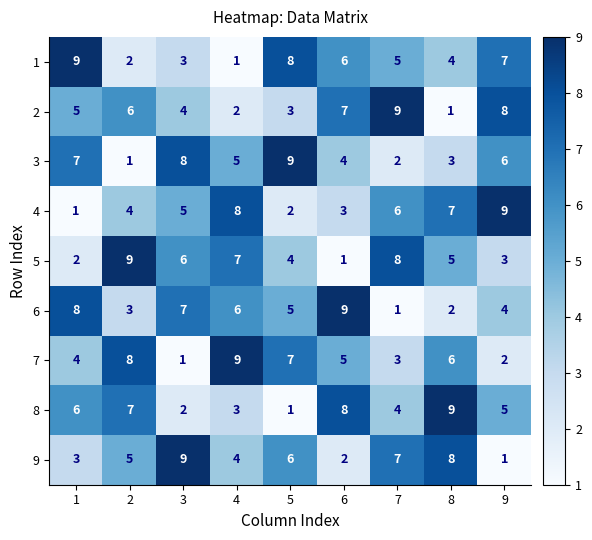

At 7, list the series in order from largest to smallest.

2, 5, 9, 4, 1, 8, 7, 3, 6